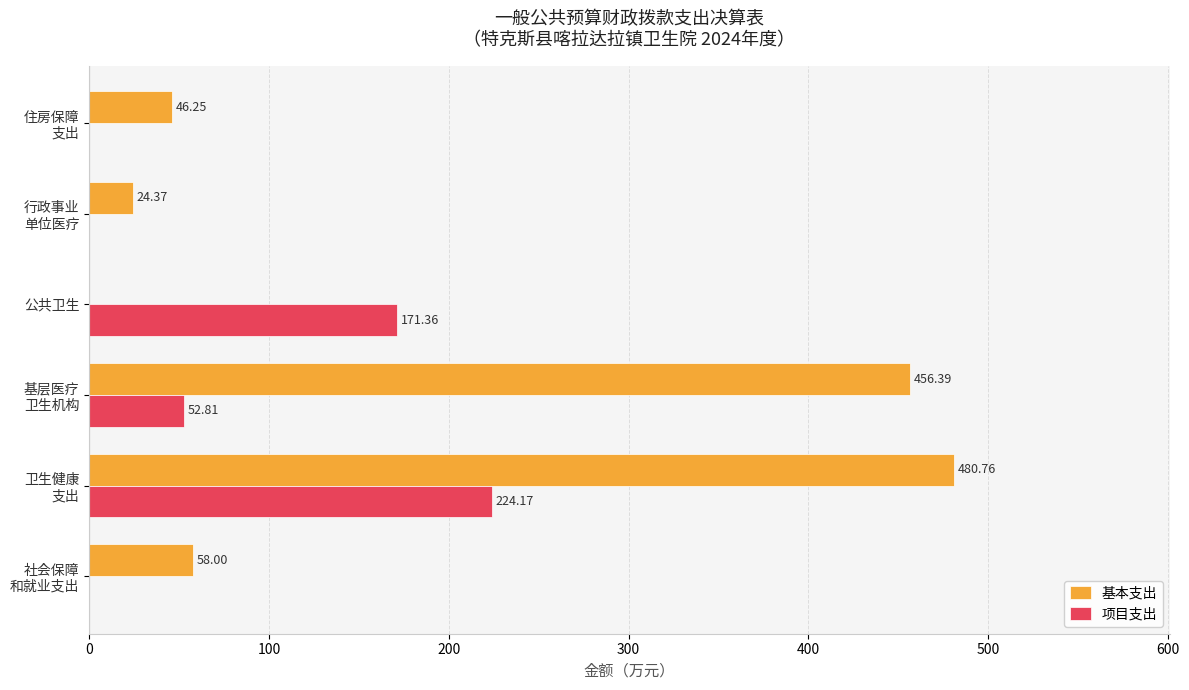

Which series has the largest total across all categories?

基本支出